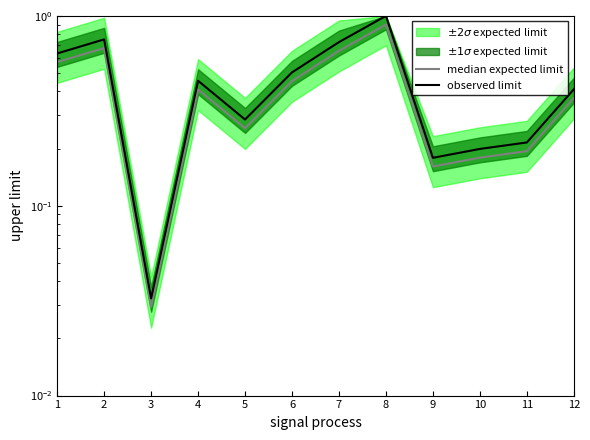

Does the chart have visible grid lines?

No